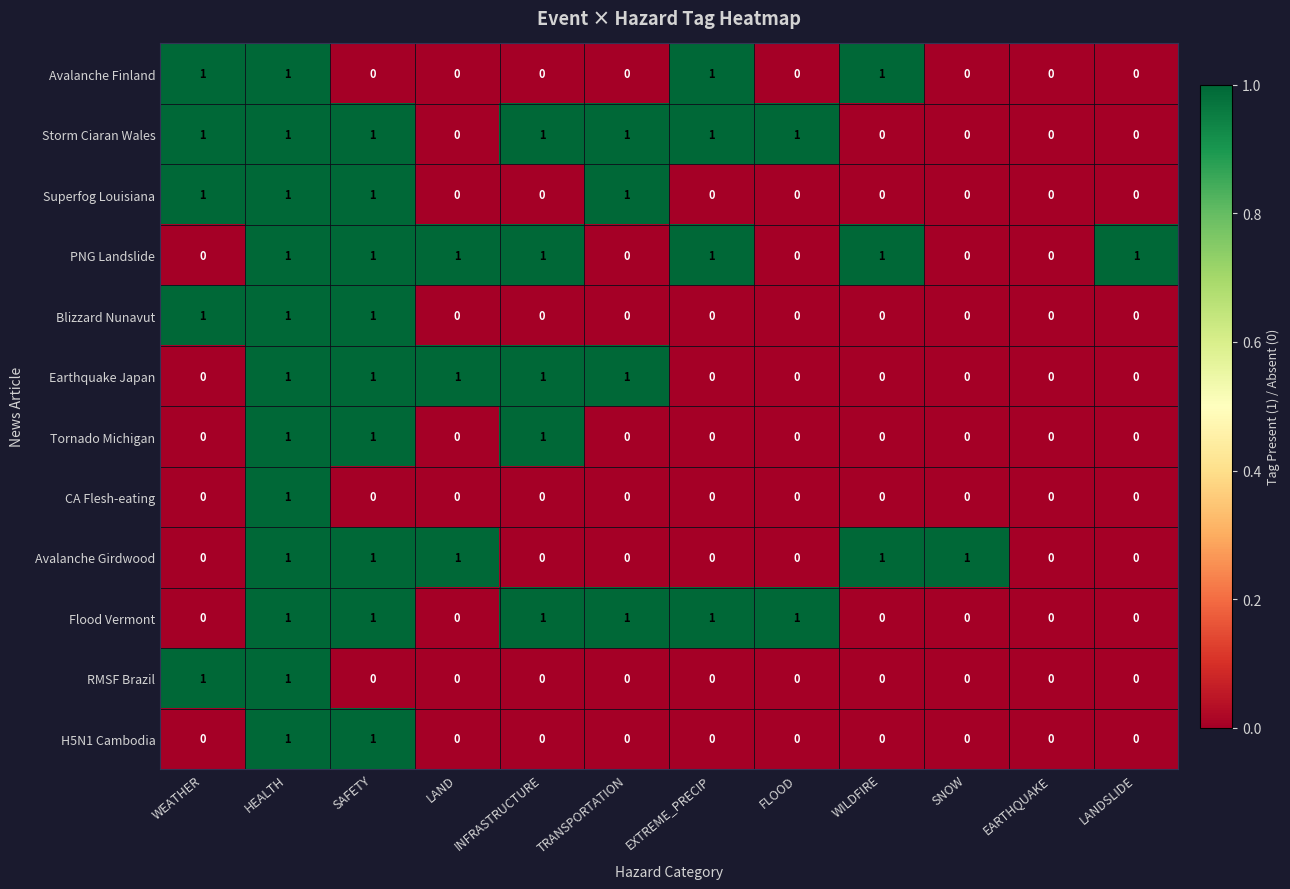

At which category is the sum across all series the highest?

HEALTH